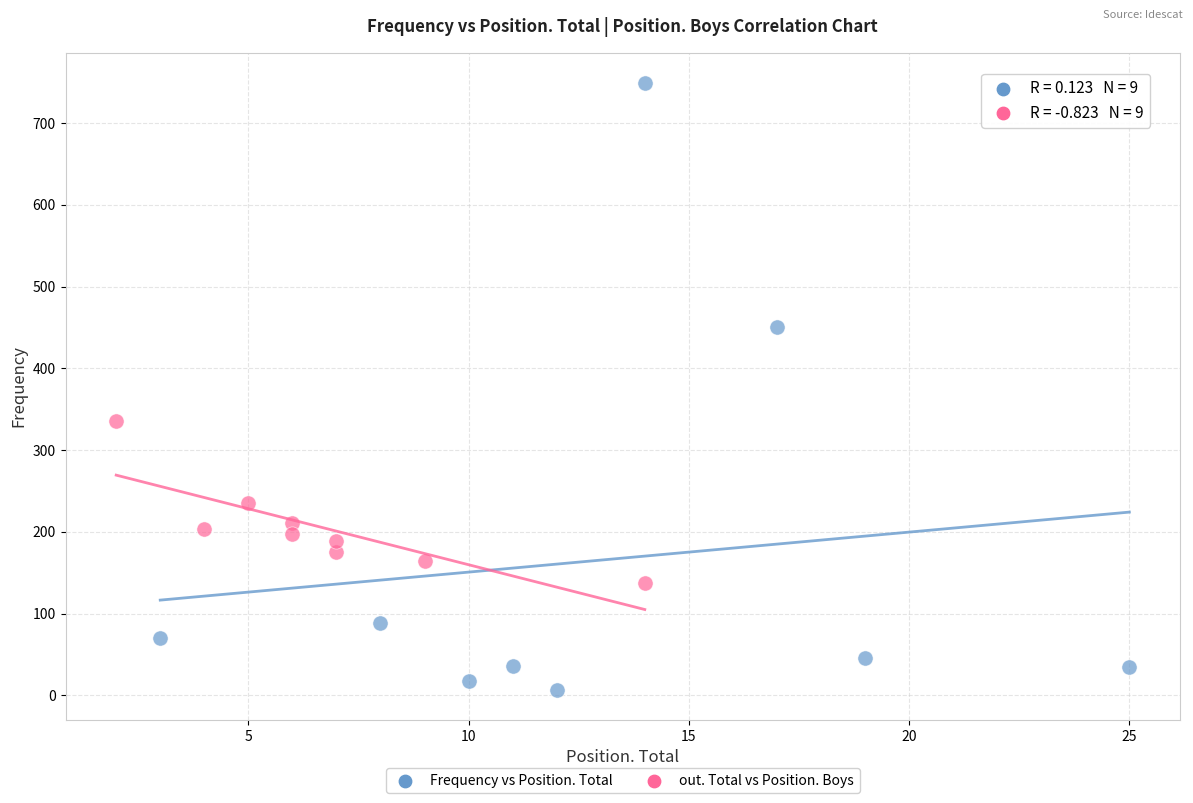

Which series reaches the minimum Y coordinate?

Frequency vs Position. Total